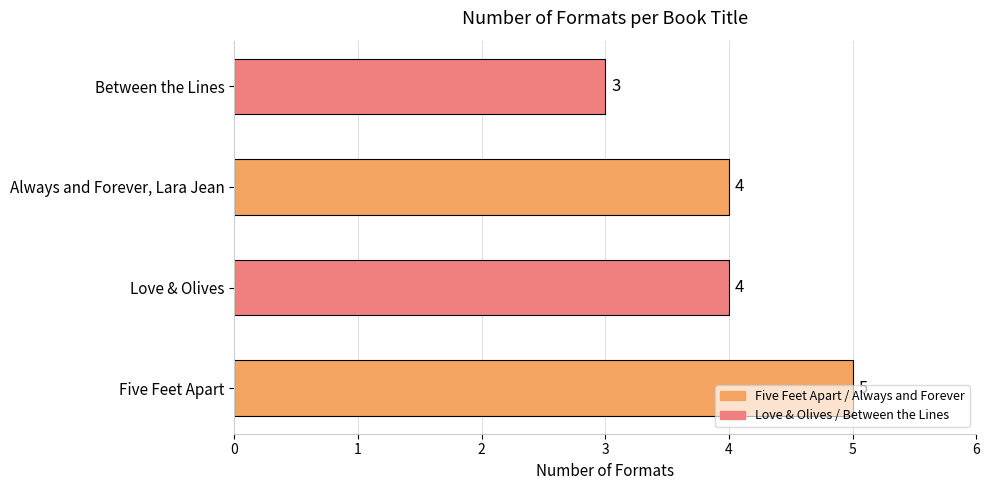

What is the sum of the values at Love & Olives and Always and Forever, Lara Jean?

8